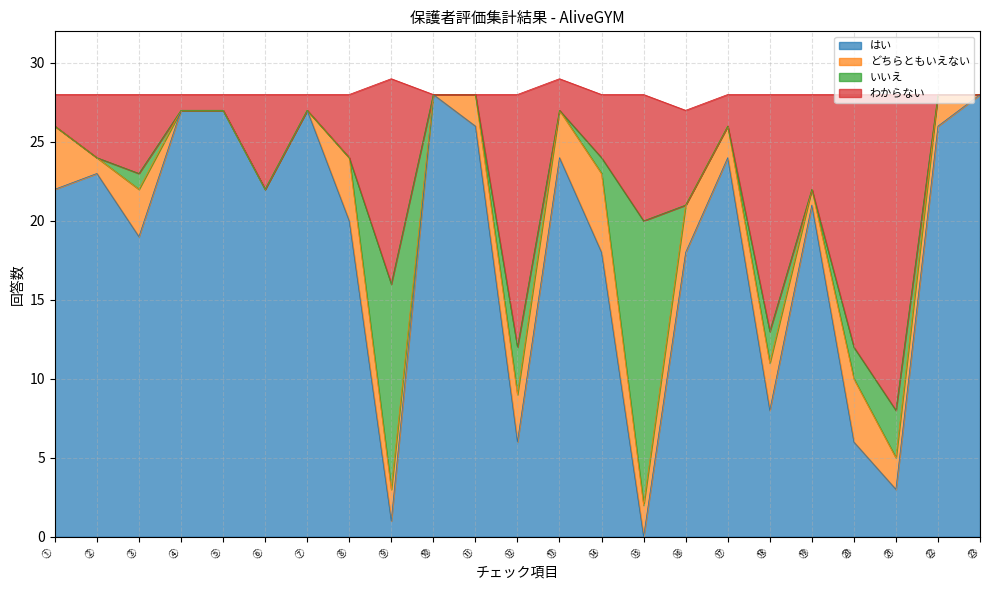

What is the label of the 14th point from the left?

⑭